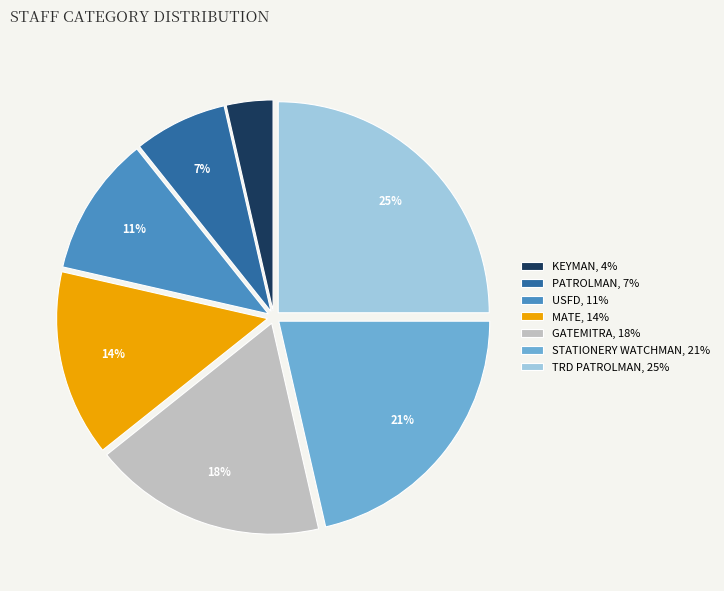

To the nearest percent, what portion does STATIONERY WATCHMAN, 21% represent?

21%